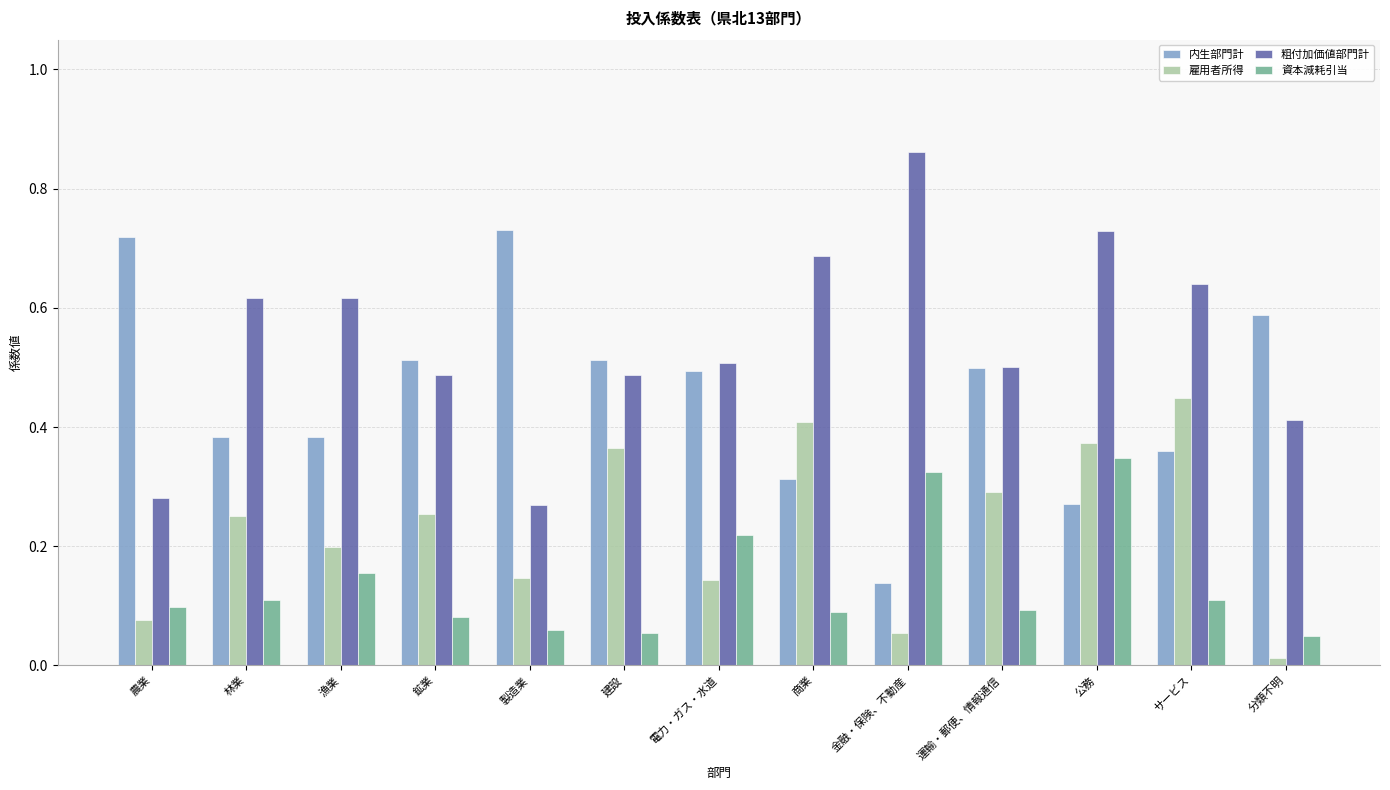

At which label is 雇用者所得 closest to 0?

分類不明